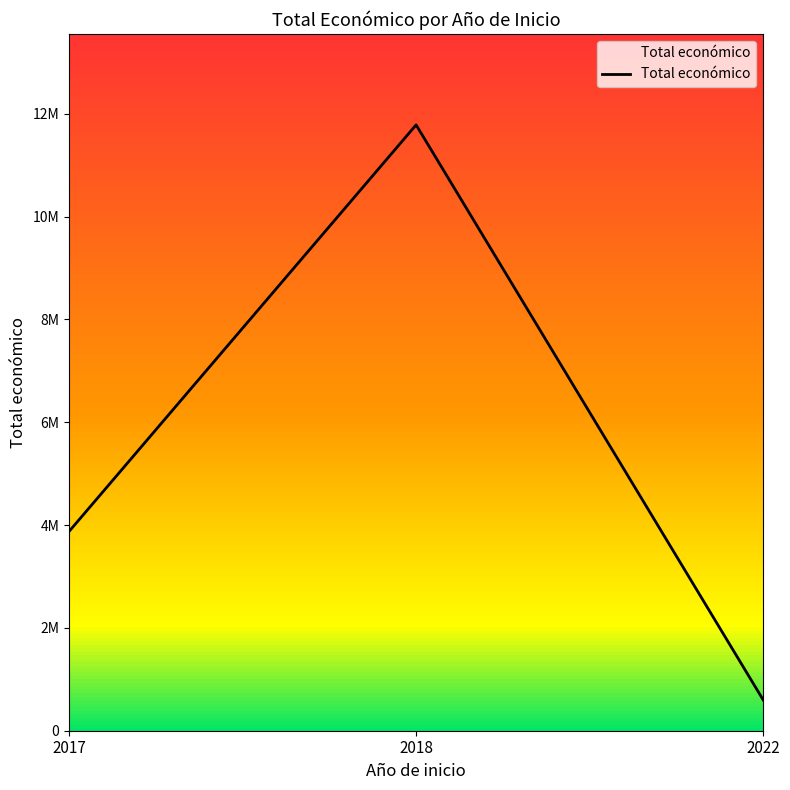

Does the chart display data point markers on the line(s)?

No